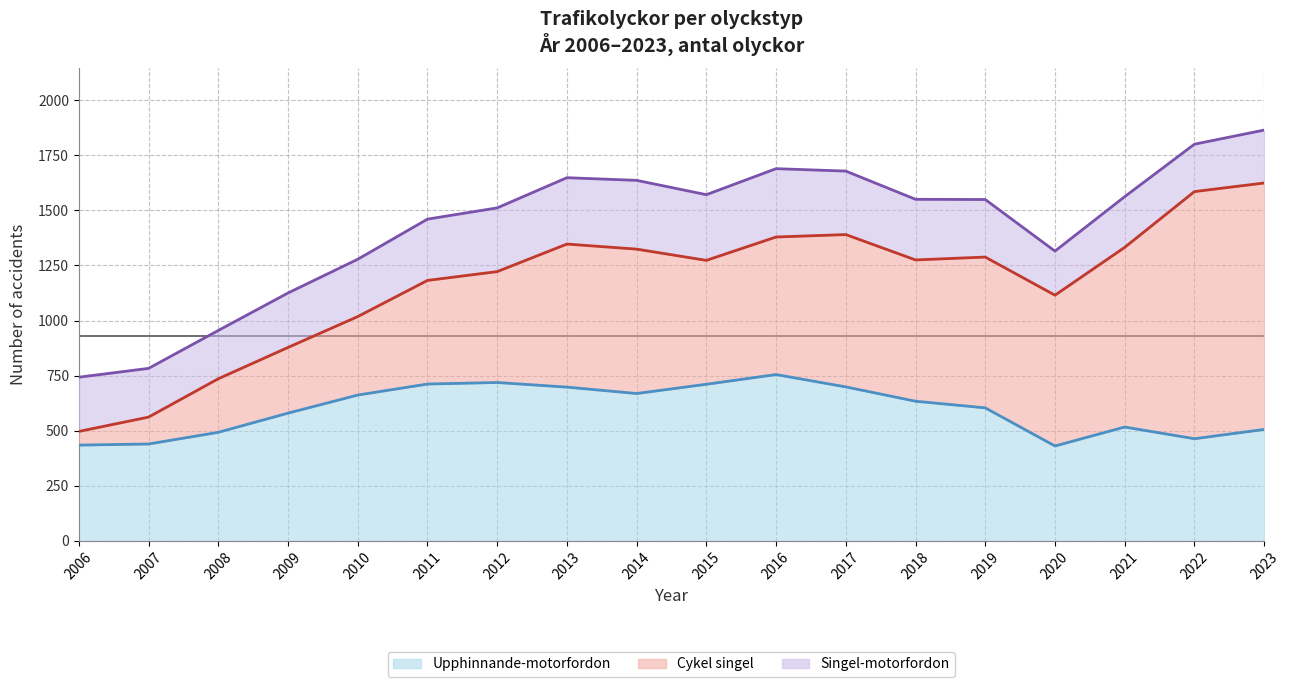

What is the smallest value displayed?

431